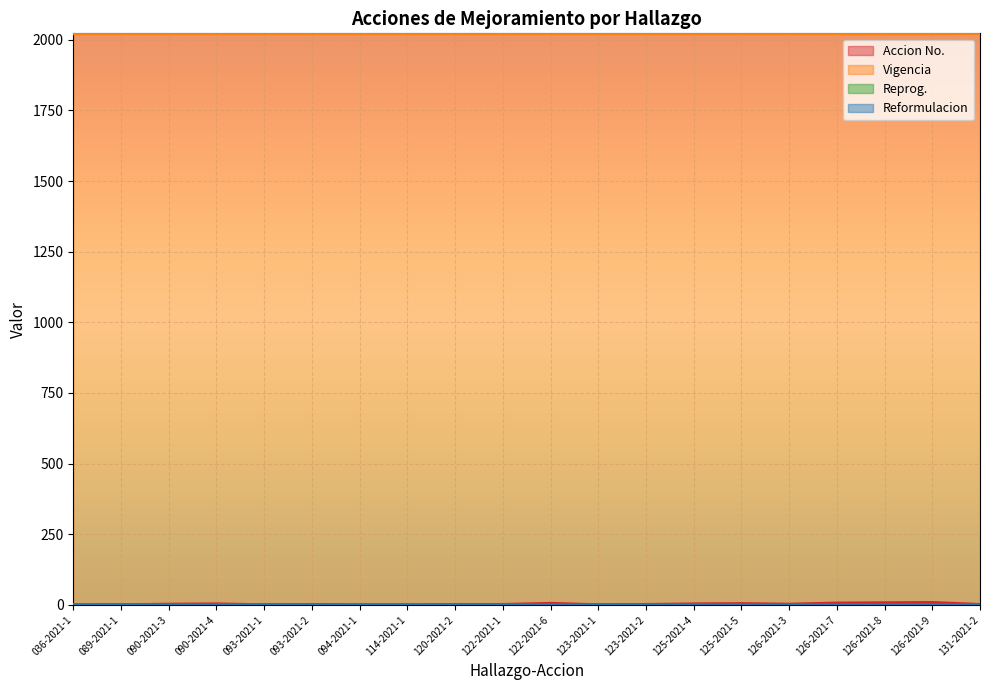

Which series has the widest spread of values?

Accion No.